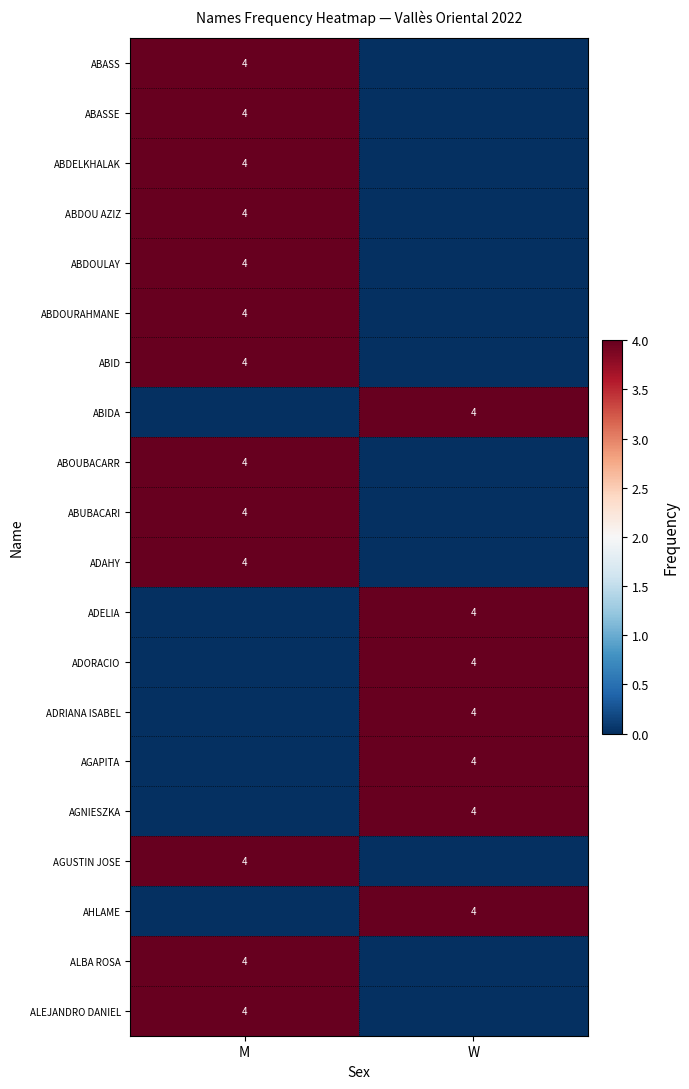

What is the average value of the ABDOURAHMANE series?

2